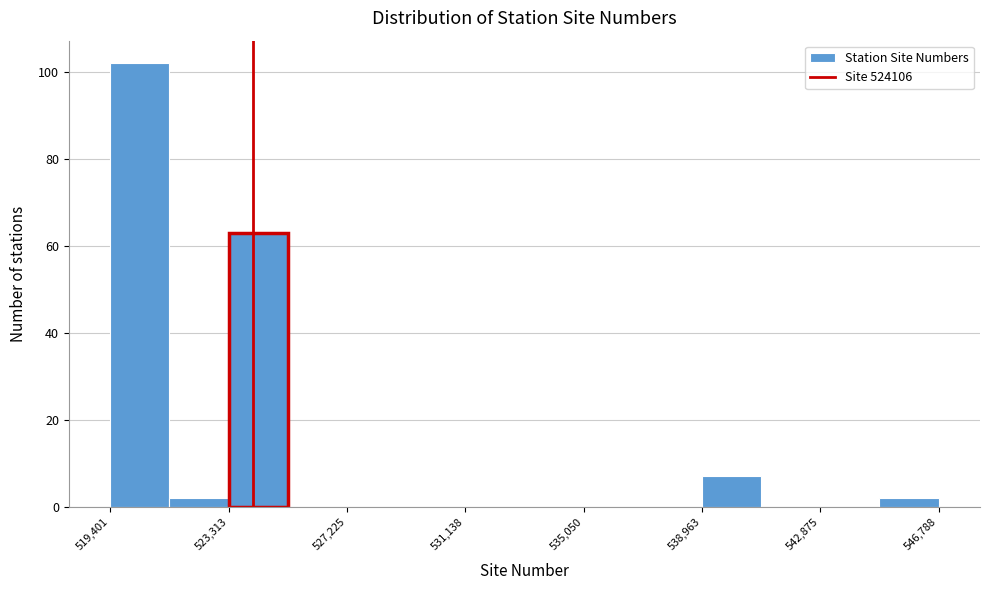

Read against the x-axis, roughly where is the centre of the tallest bar?

520500